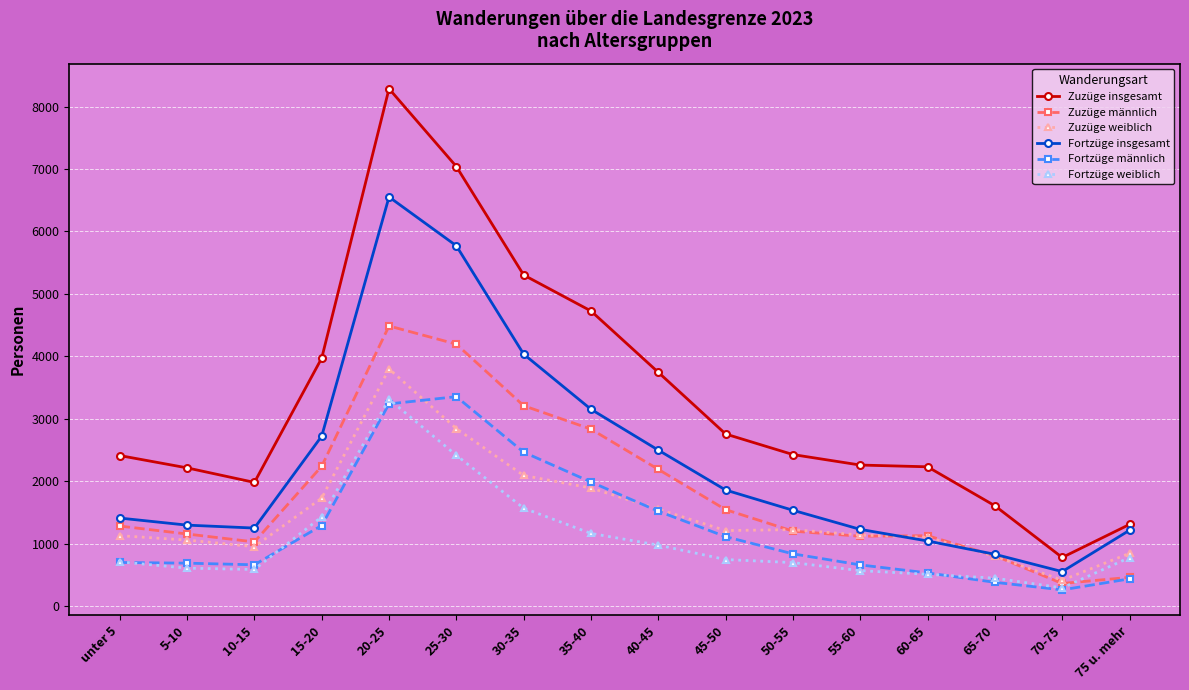

Which label corresponds to the smallest value in the chart?

70-75